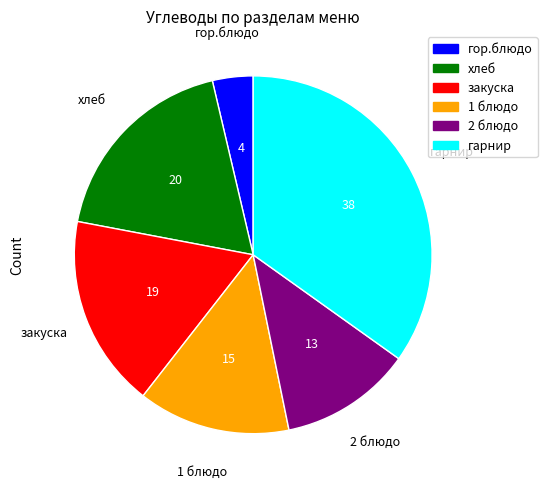

What is the smallest slice in the pie chart?

гор.блюдо